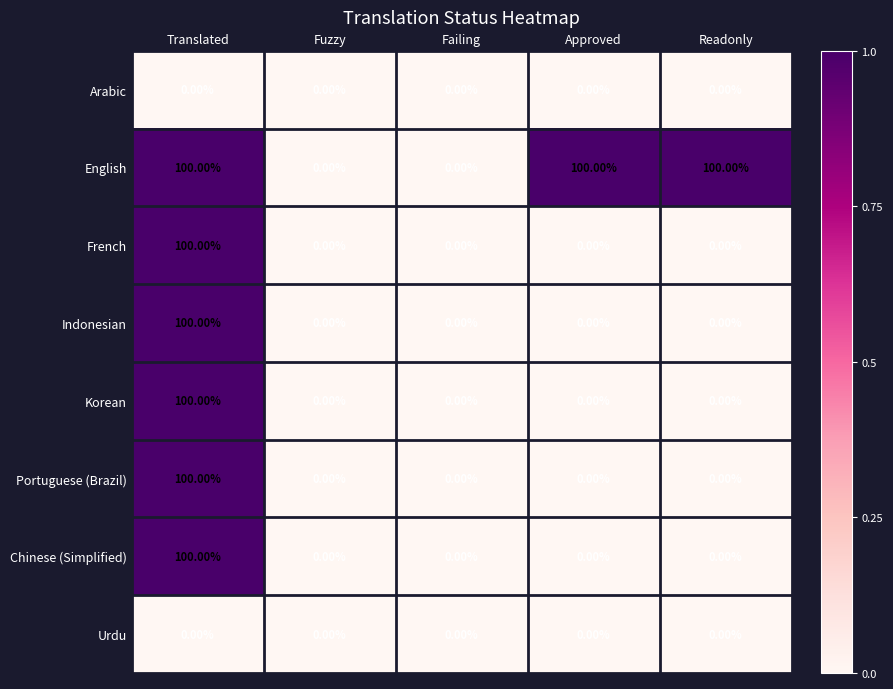

What is the sum of all Korean values?

100